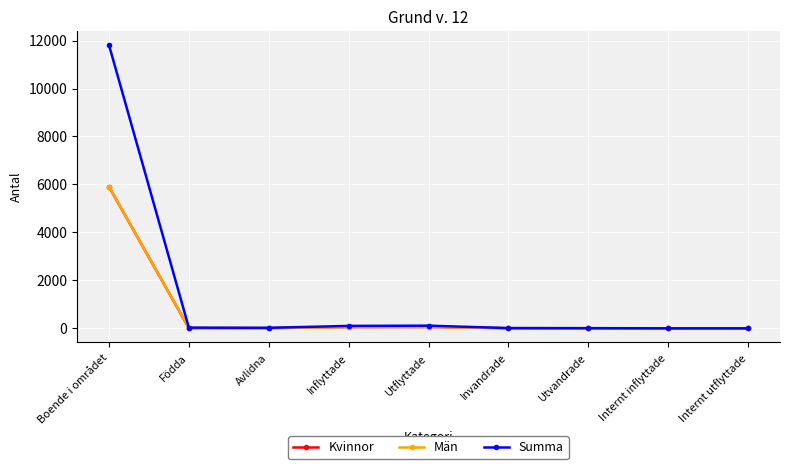

What are all the series names shown in the legend?

Kvinnor, Män, Summa